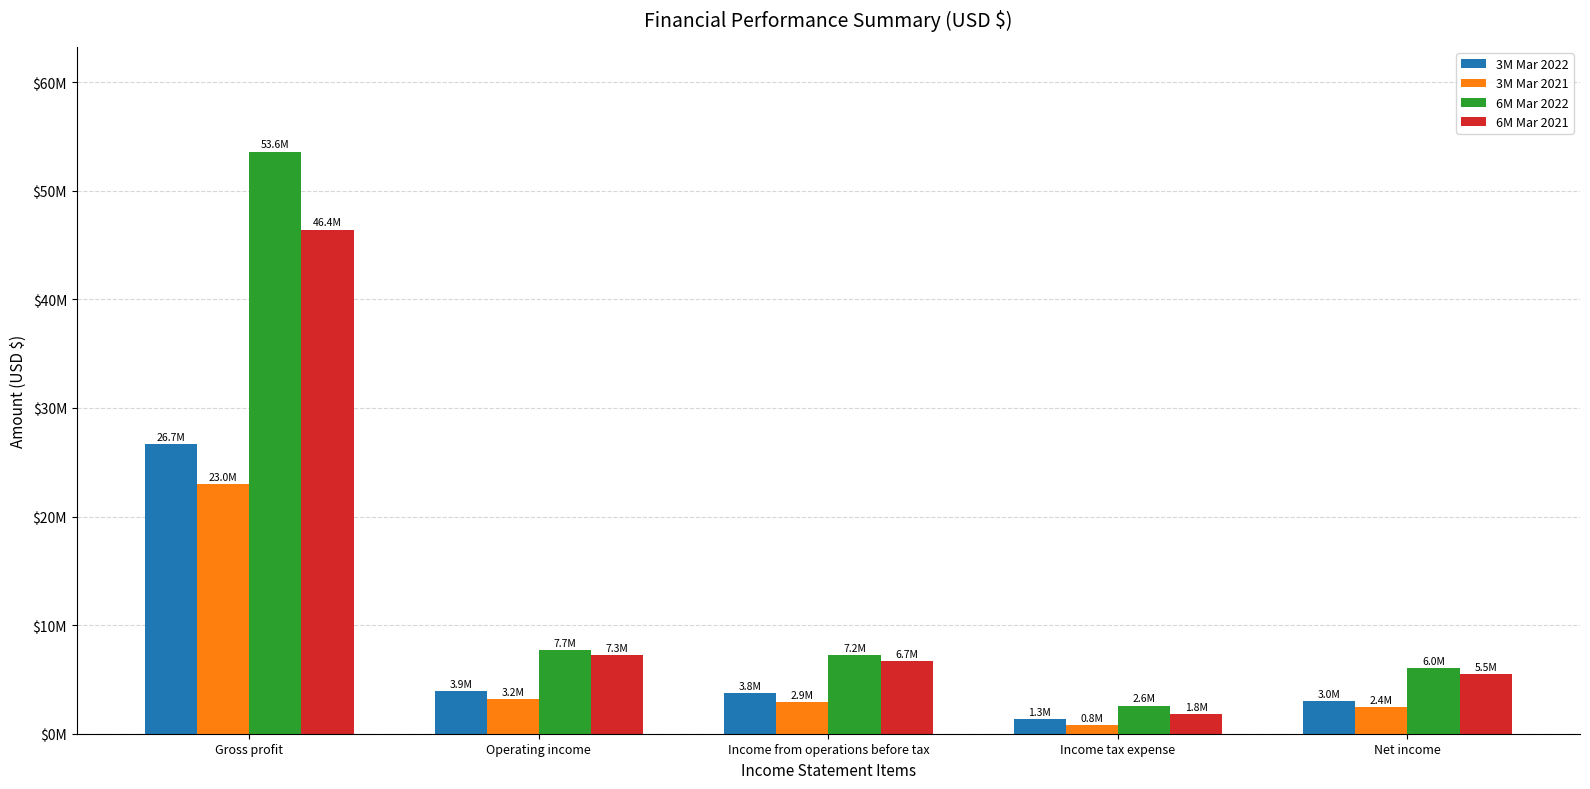

The value of 6M Mar 2021 at Operating income is 10526147. True or false?

False